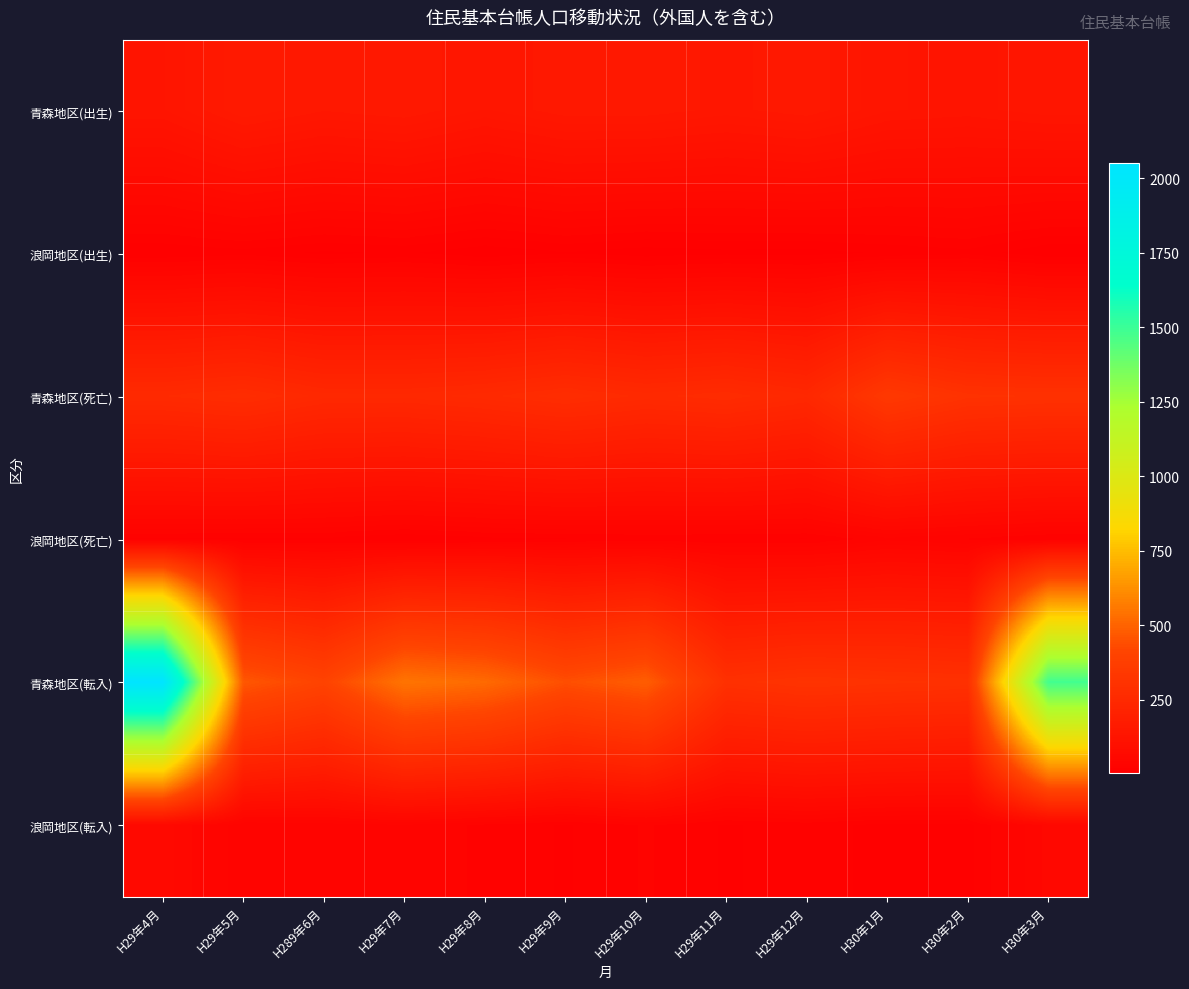

What is the total value across all series at H29年9月?

915